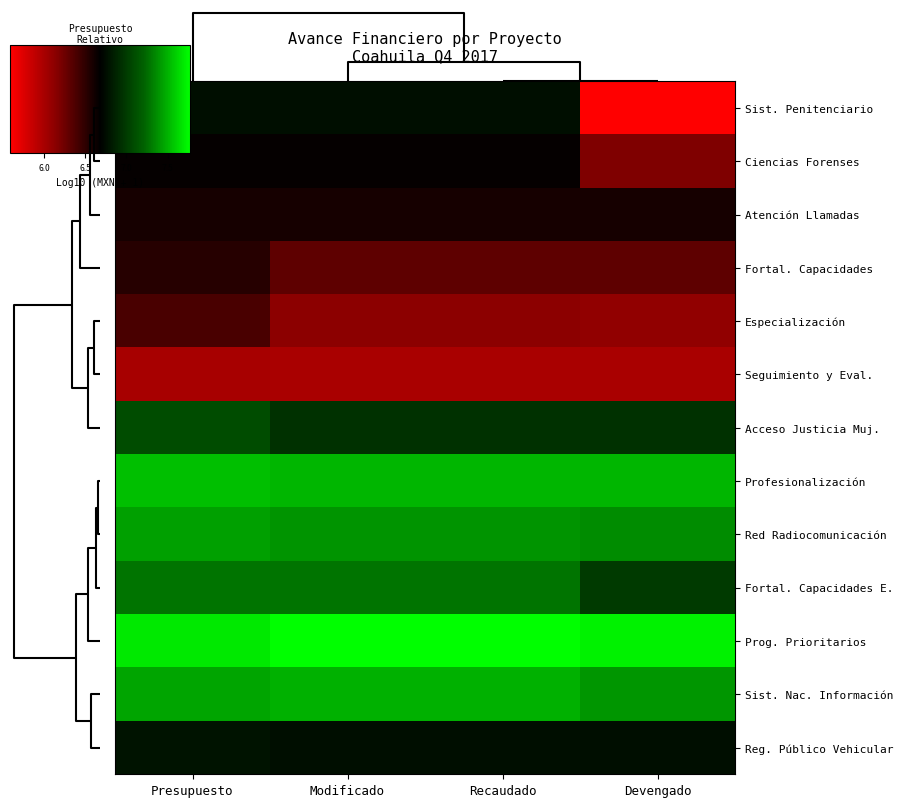

Between Recaudado and Presupuesto, which is larger?

Recaudado